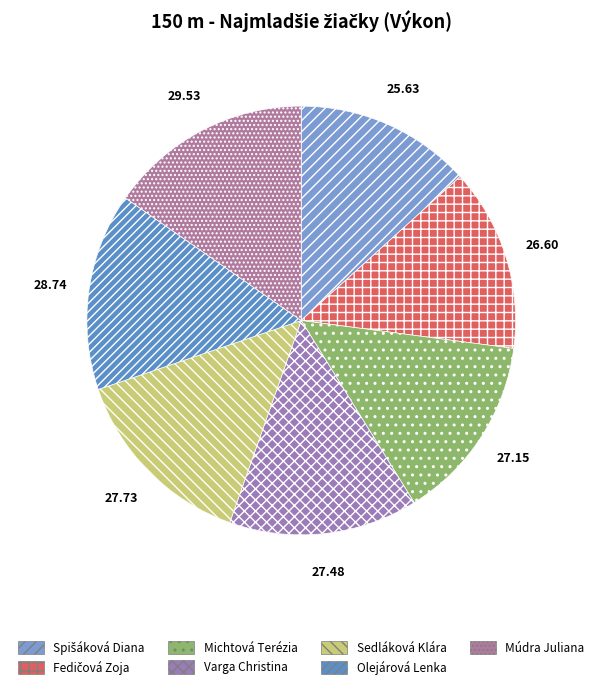

What is the change in value from Michtová Terézia to Olejárová Lenka?

+1.6